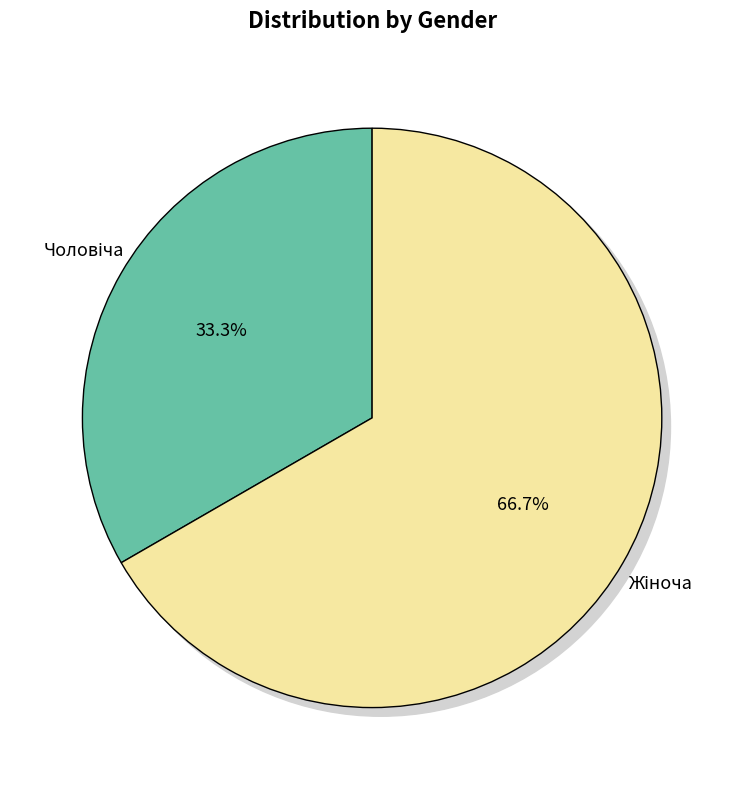

To the nearest percent, what is the difference between the largest and smallest slice percentages?

33%